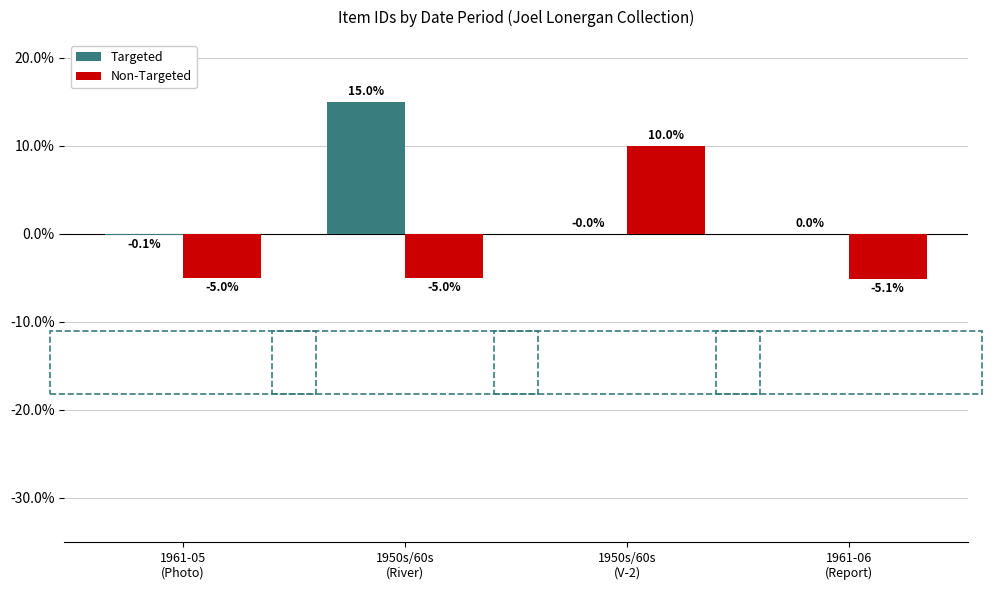

Which series has the largest total across all categories?

Targeted